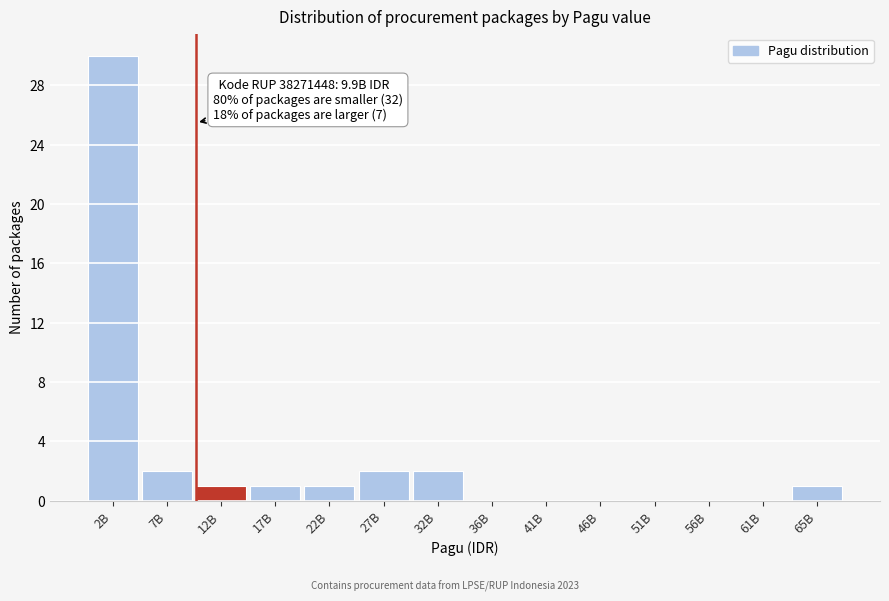

Reading right to left, what are all the values shown in this chart?

65B=1	61B=0	56B=0	51B=0	46B=0	41B=0	36B=0	32B=2	27B=2	22B=1	17B=1	12B=1	7B=2	2B=30